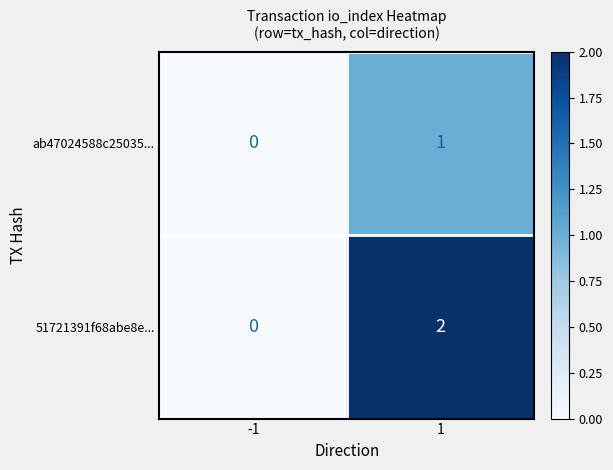

Rank the series by their maximum value, from highest to lowest.

51721391f68abe8e..., ab47024588c25035...